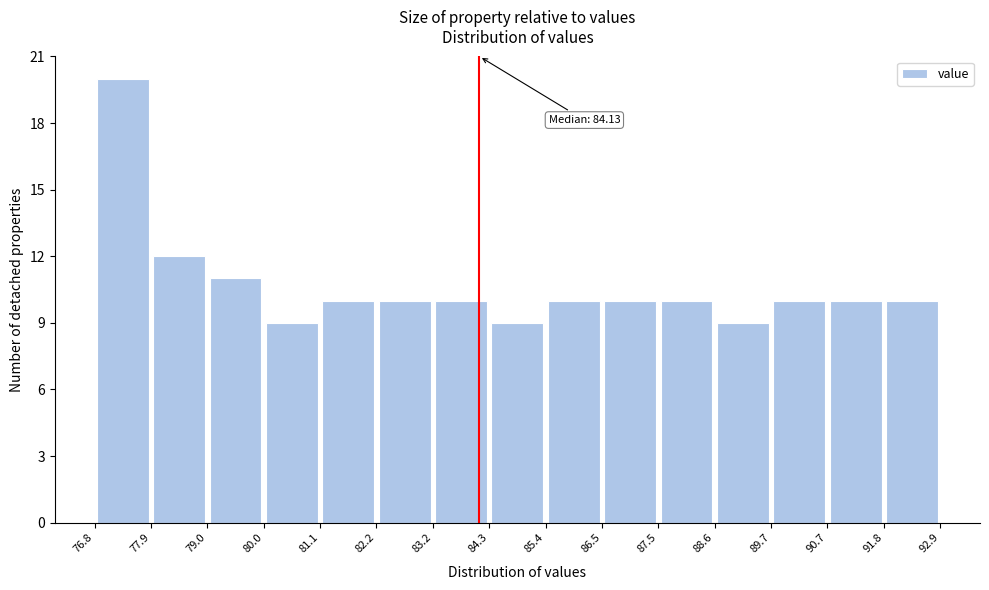

Over which range of the x-axis is the bar tallest?

76.8 to 77.9